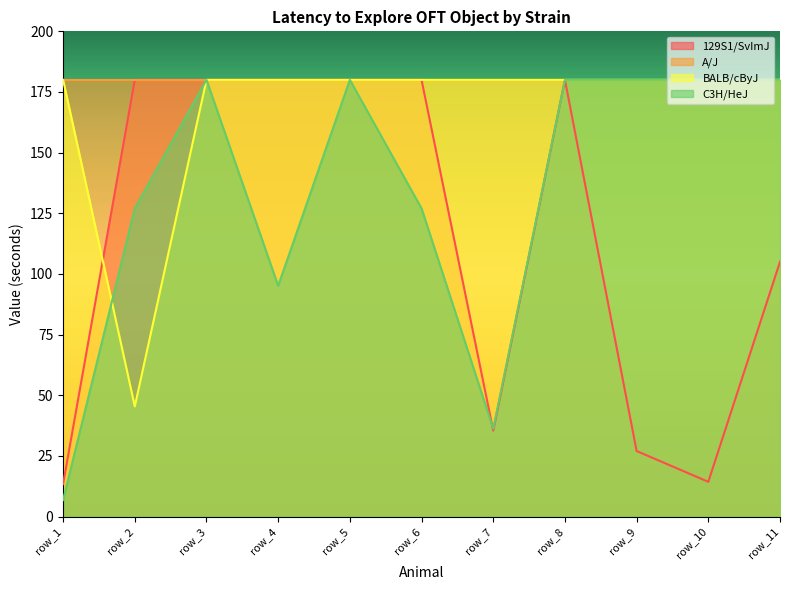

Is it true that 129S1/SvImJ equals 24.9 at row_10?

False